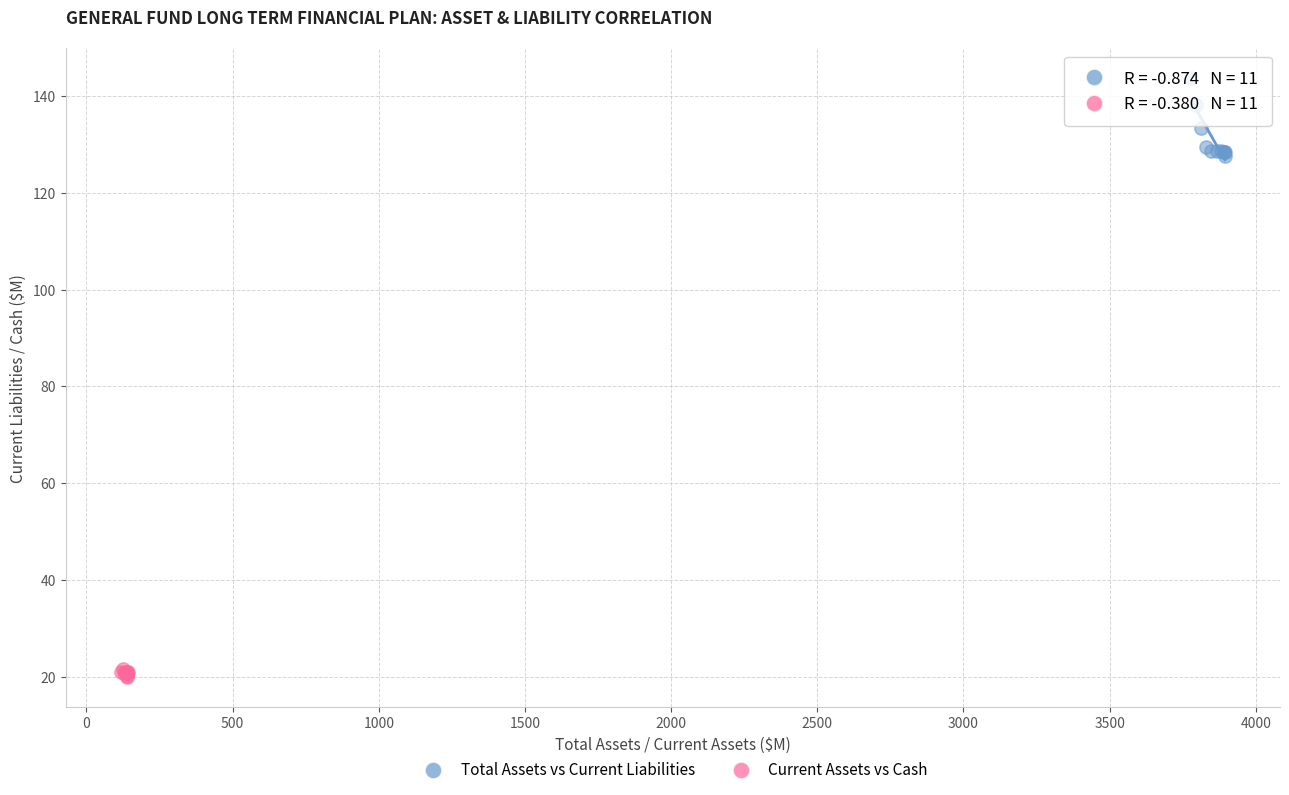

Which series contains the lowest Y value?

Current Assets vs Cash